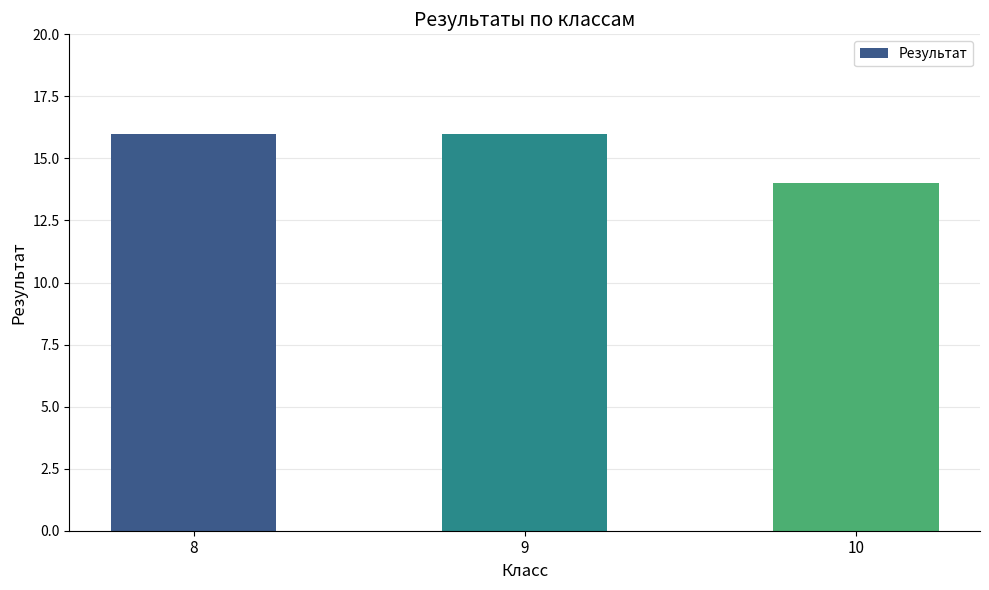

Count the values in the range 14 to 16.

3